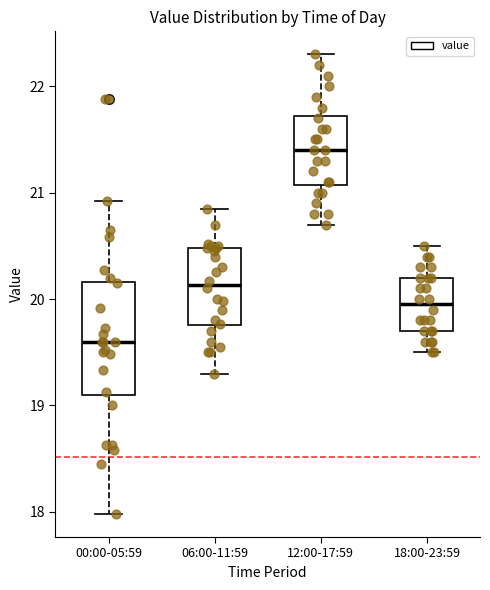

Reading left to right, read every box against the y-axis: the position of its median line, the range the box covers, and the ends of its whiskers. The values are not printed on the chart, so give them approximately, as read against the axis.

00:00-05:59: median 19.6, box 19.1 to 20.2, whiskers 18.0 to 20.9
06:00-11:59: median 20.1, box 19.8 to 20.5, whiskers 19.3 to 20.9
12:00-17:59: median 21.4, box 21.1 to 21.7, whiskers 20.7 to 22.3
18:00-23:59: median 20.0, box 19.7 to 20.2, whiskers 19.5 to 20.5